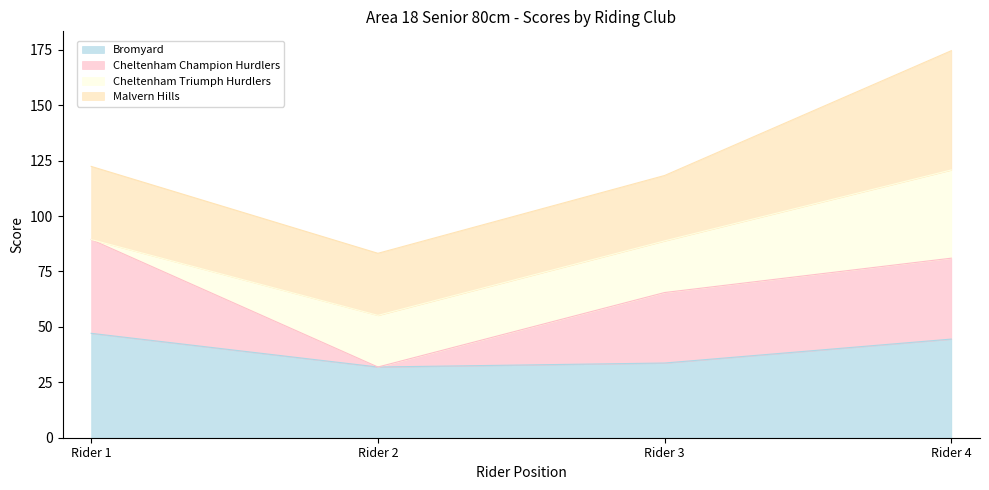

What is the lowest value of the Bromyard series?

31.9